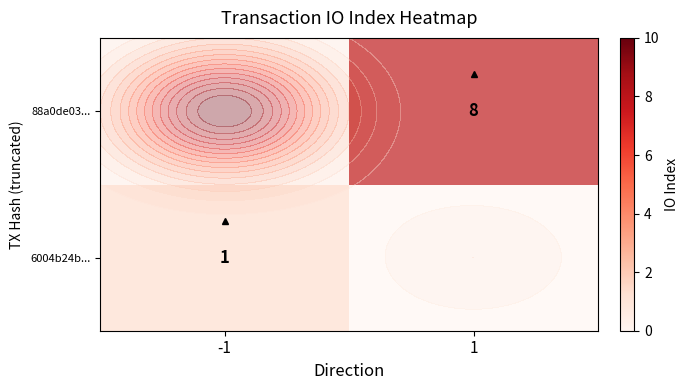

At which label is 6004b24b... closest to 1?

-1